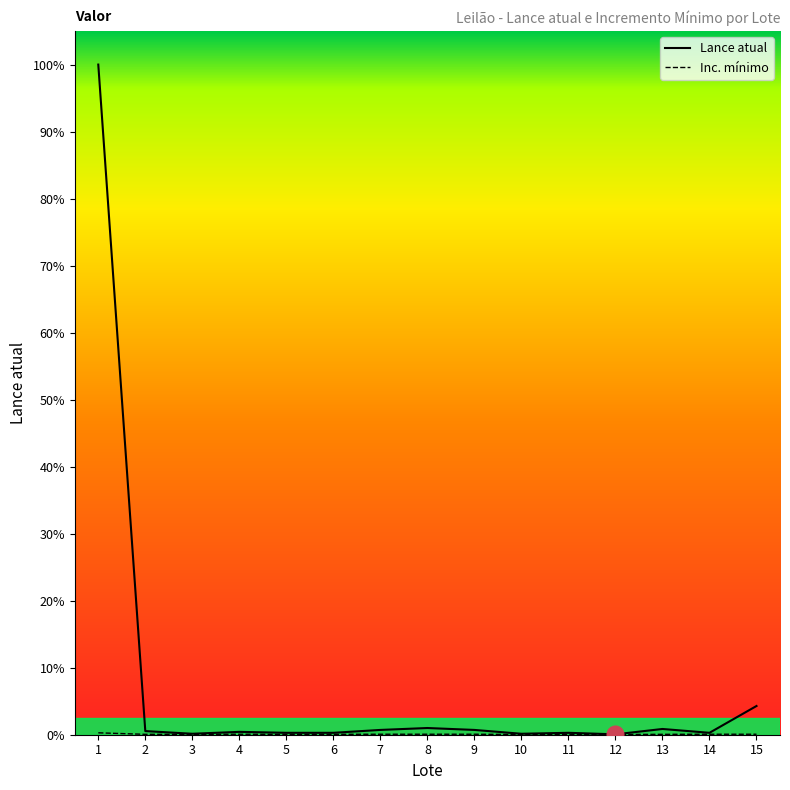

At which category does Lance atual reach its first local peak?

4